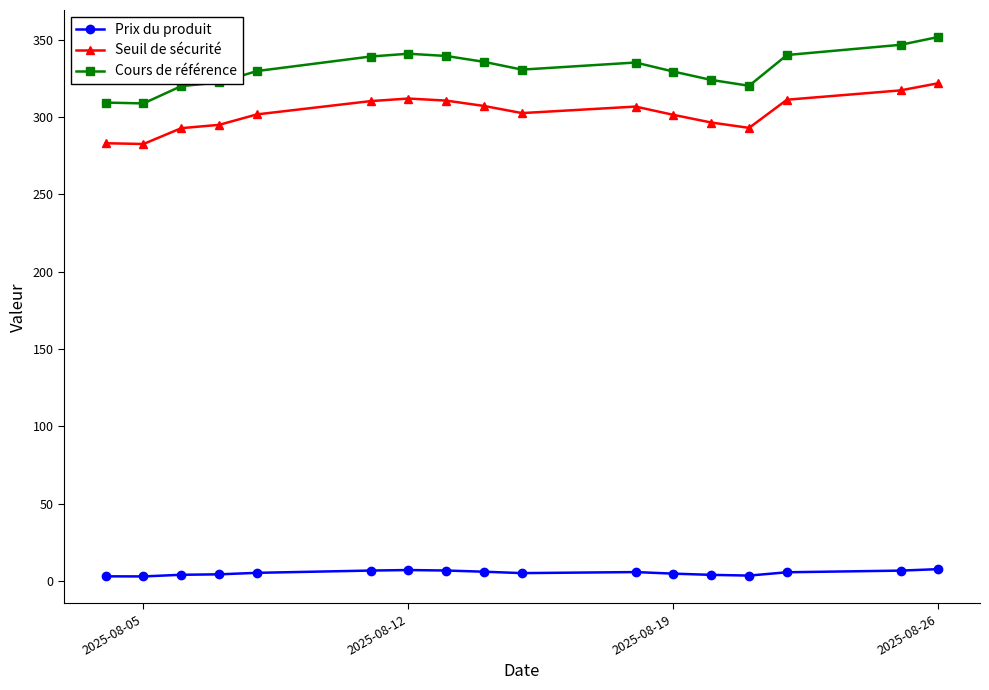

True or false: Seuil de sécurité and Prix du produit intersect in this chart.

False